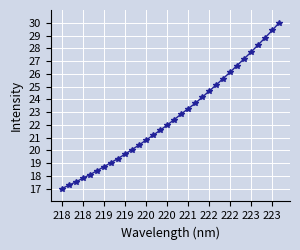

What is the minimum value shown in the chart?

17.0